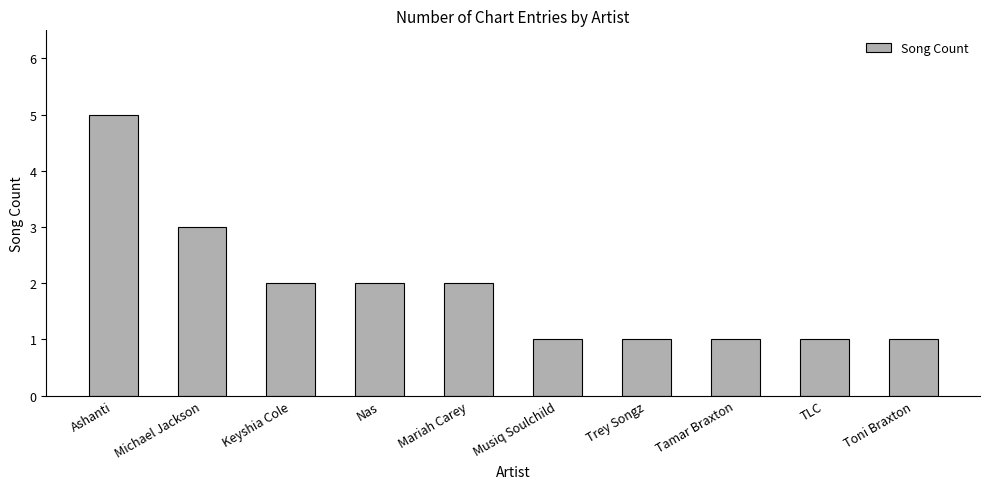

The chart shows a value of 1 at Toni Braxton. True or false?

True